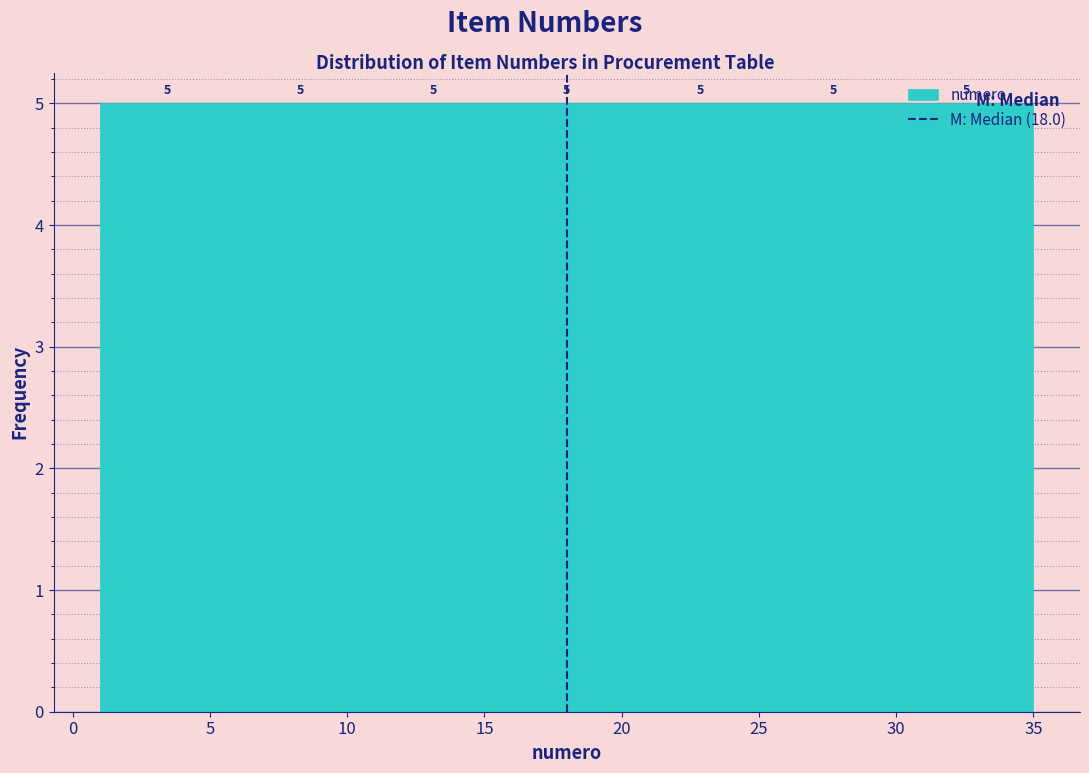

Reading left to right, transcribe this chart: for each bar, give the range it covers on the x-axis and its height. The bar edges are not printed on the chart, so give them approximately, as read against the axis.

1.0 to 6.0: 5
6.0 to 10.5: 5
10.5 to 15.5: 5
15.5 to 20.5: 5
20.5 to 25.5: 5
25.5 to 30.0: 5
30.0 to 35.0: 5